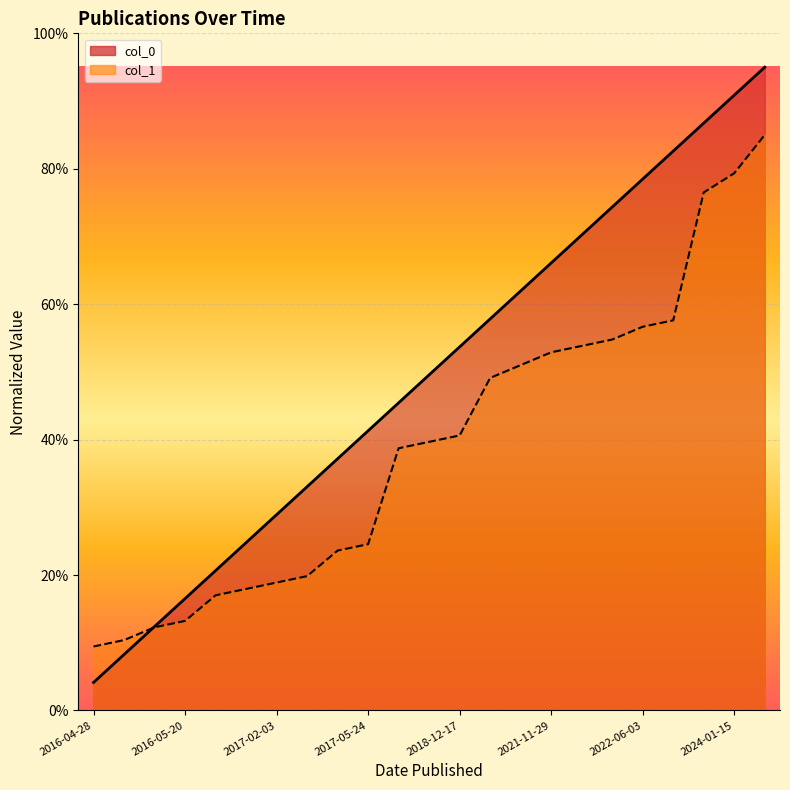

Between 2016-04-28 and 2024-01-15, which series saw the biggest shift?

col_0